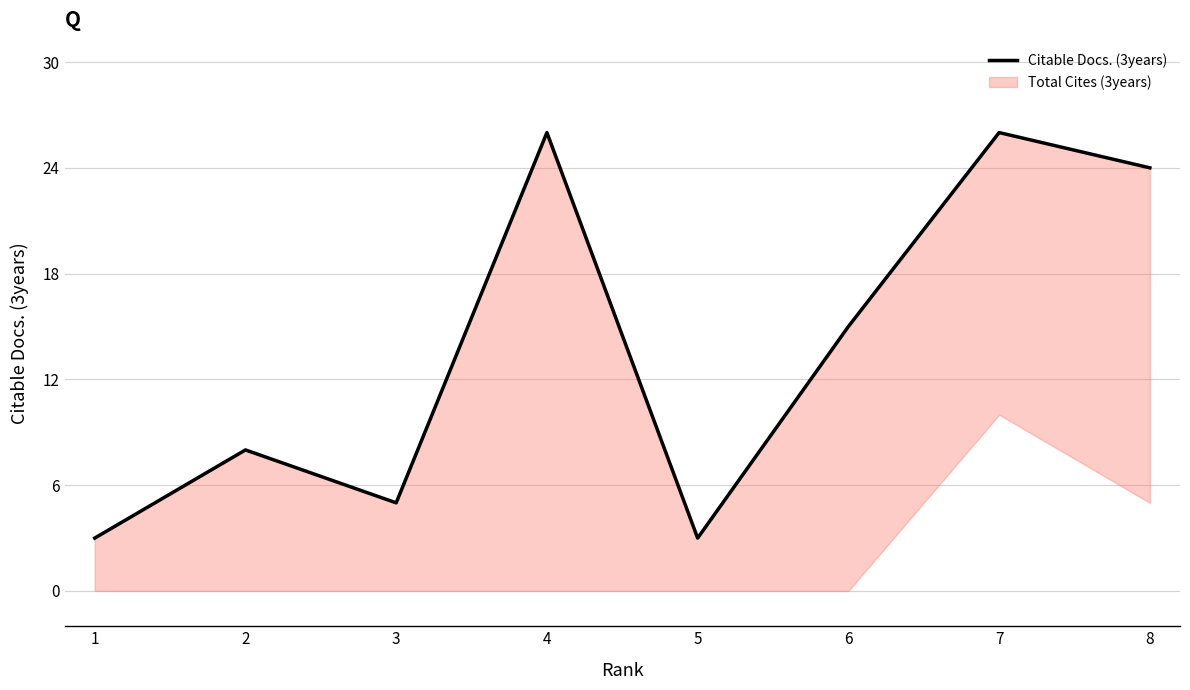

Reading right to left, transcribe all the data shown in this chart.

8=24	7=26	6=15	5=3	4=26	3=5	2=8	1=3